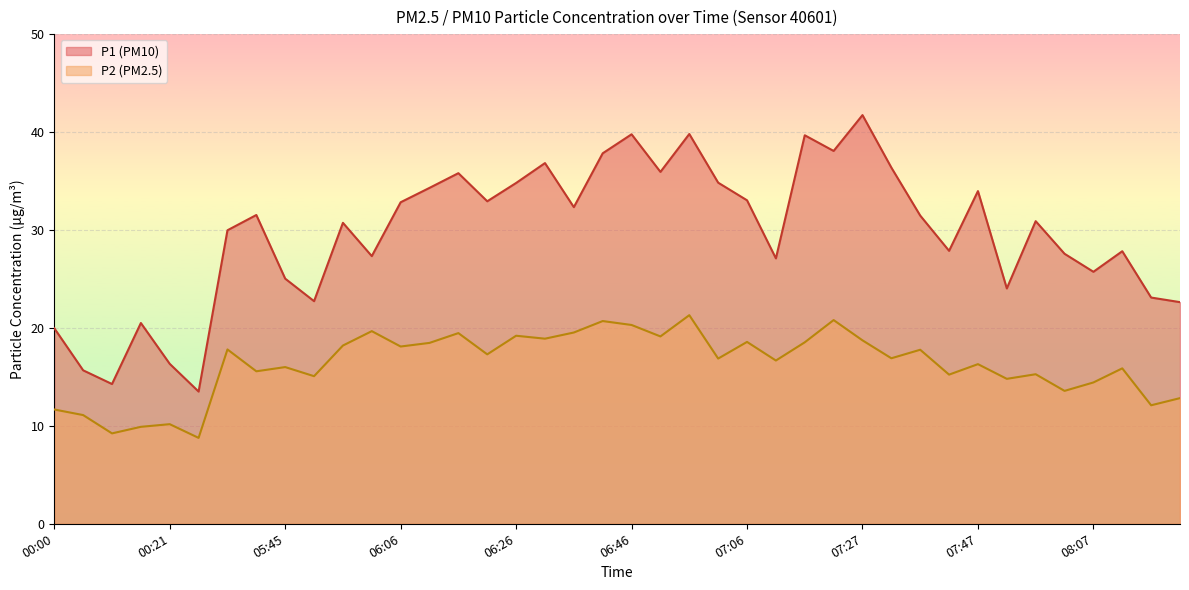

Which series changed the most between 06:01 and 08:07?

P2